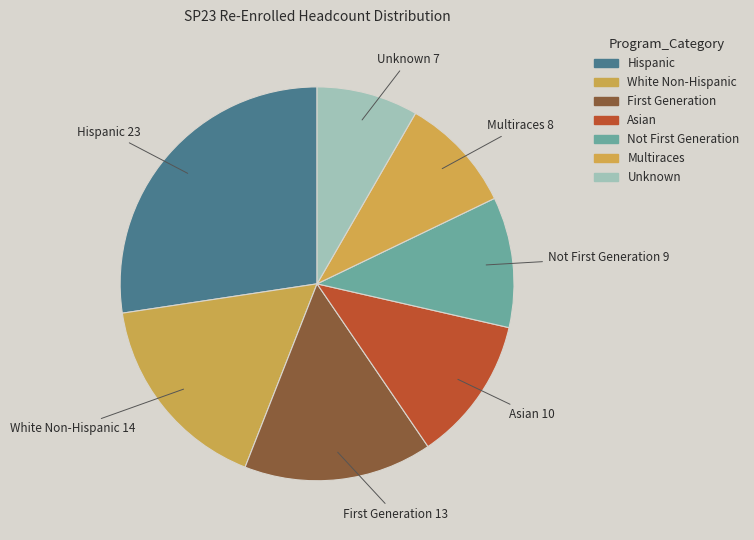

How much of the chart is everything except White Non-Hispanic?

83.3%